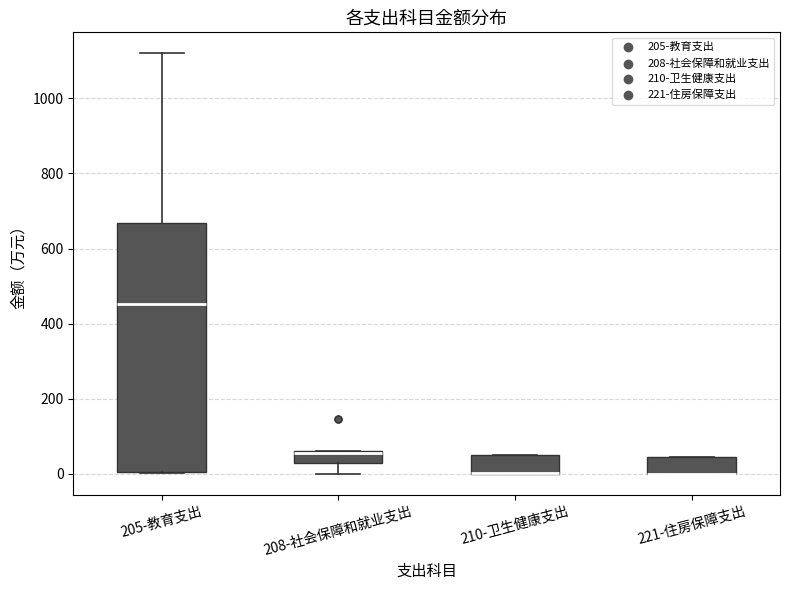

Comparing the boxes themselves (not the whiskers), which one is the tallest?

205-教育支出